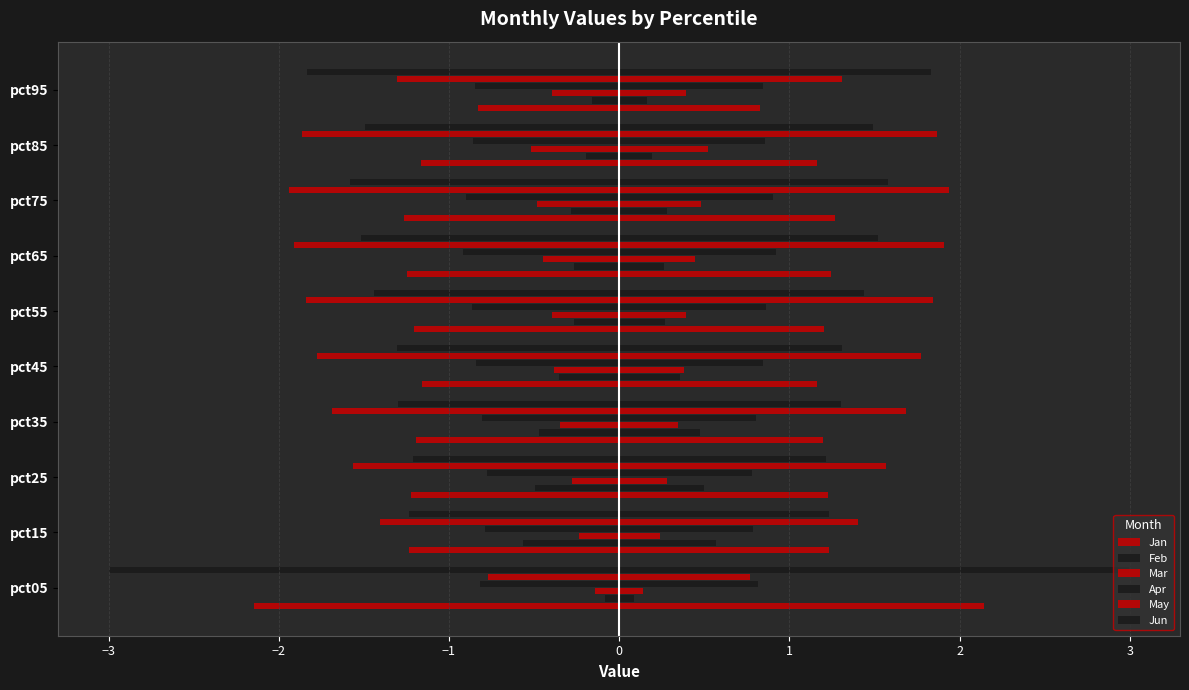

Is the value of Apr at pct05 greater than the value of Feb at pct85?

No